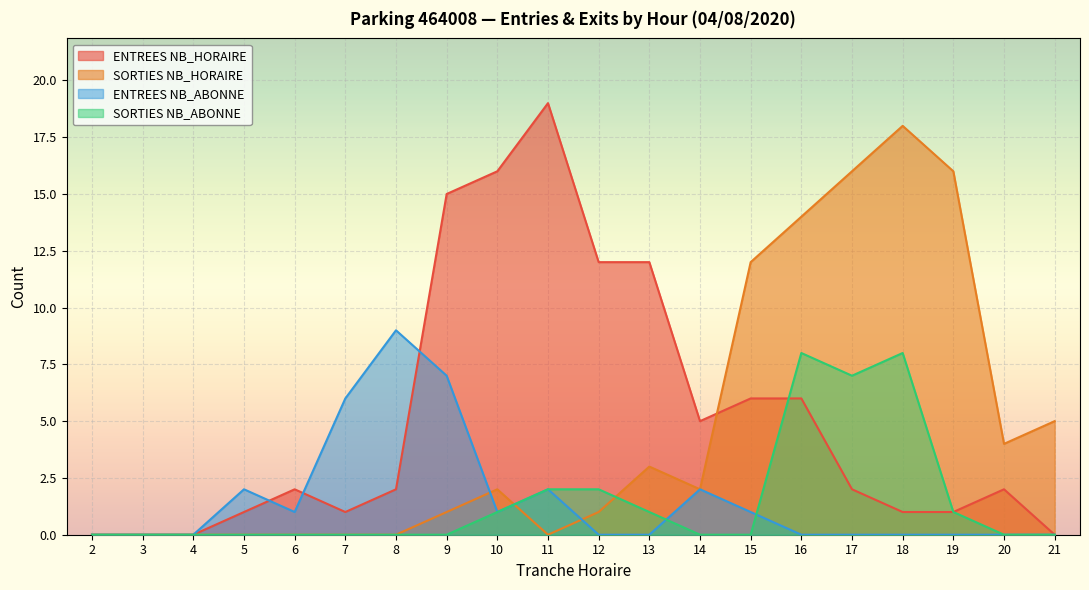

How many series are shown in this chart?

4